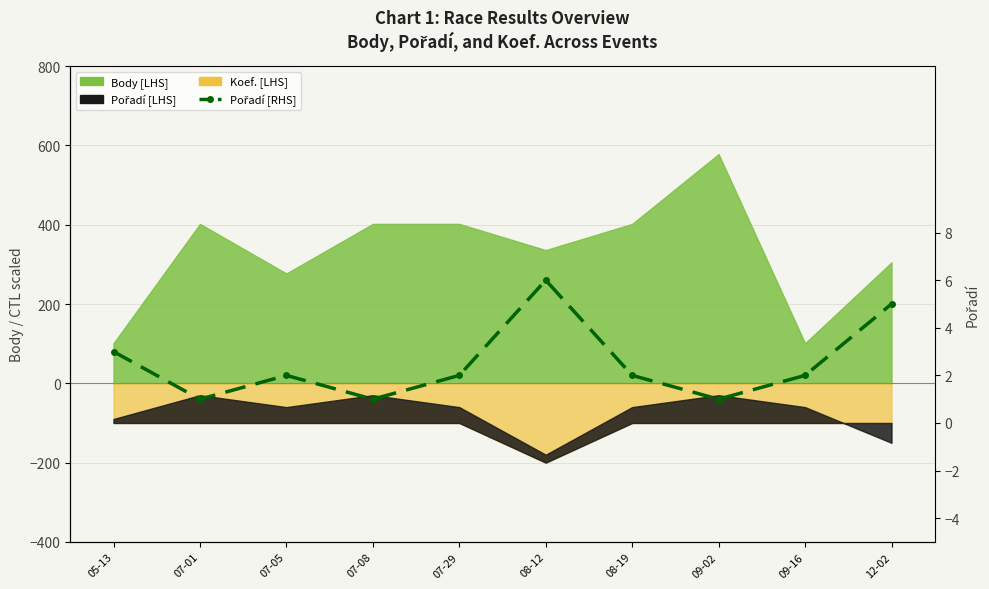

Reading left to right, what are all the values shown in this chart?

3	1	2	1	2	6	2	1	2	5